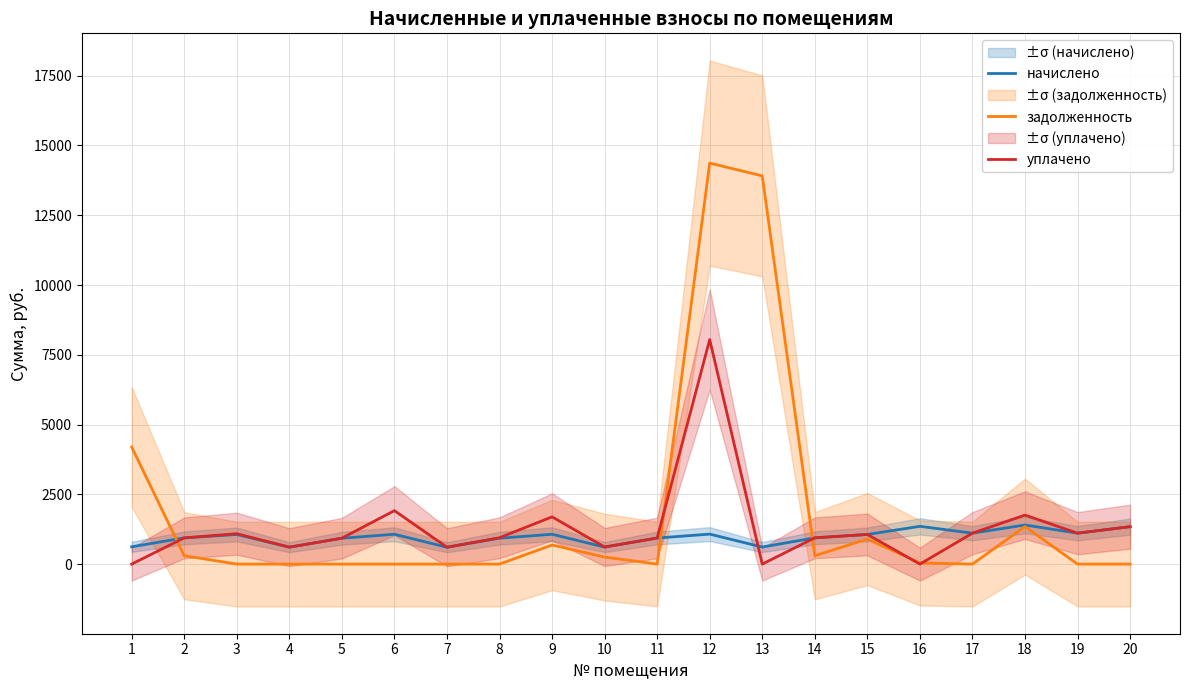

Which series changed the most between 3 and 6?

уплачено